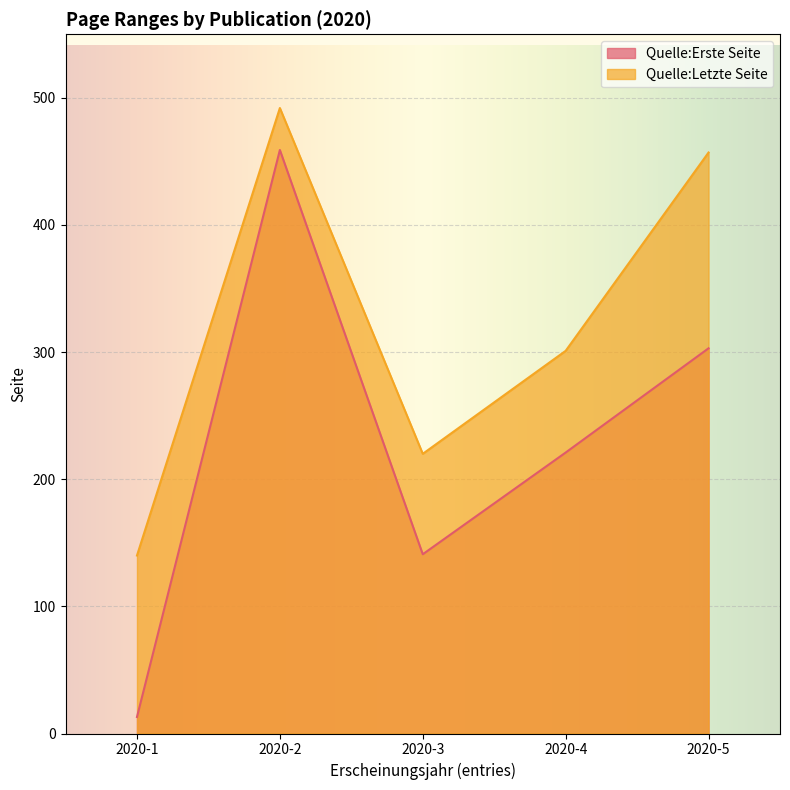

Is it true that Quelle:Erste Seite equals 303 at 2020-5?

True